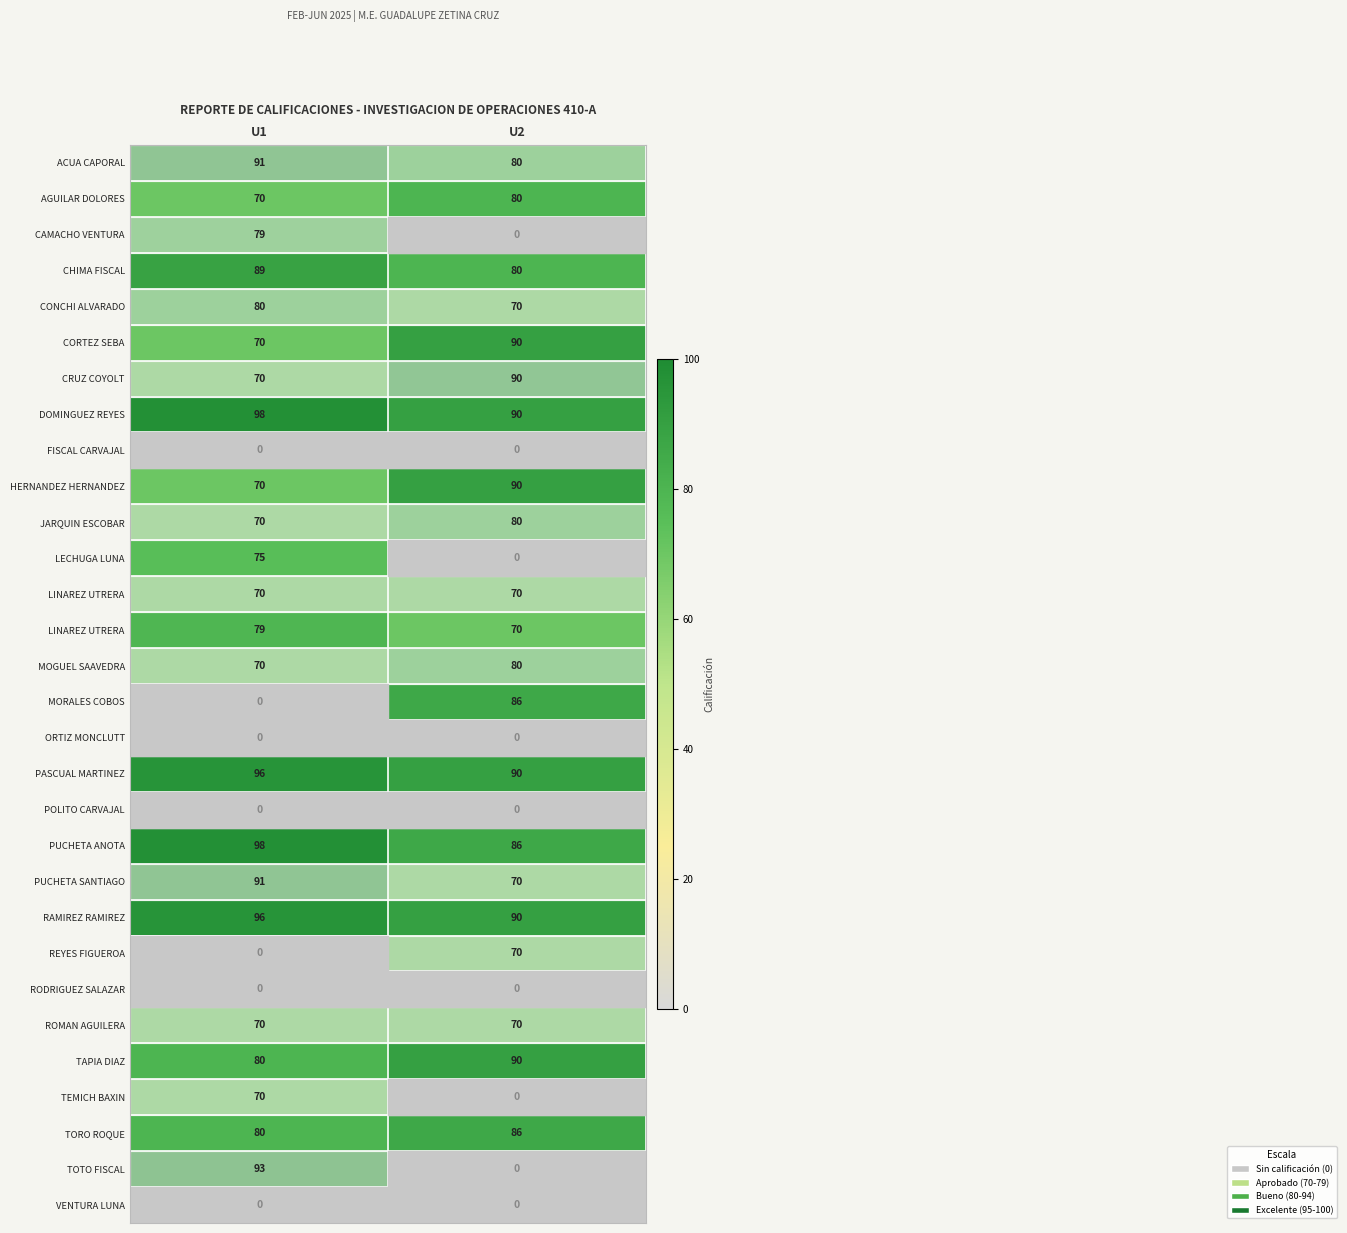

Which has a higher value, U2 or U1?

U1